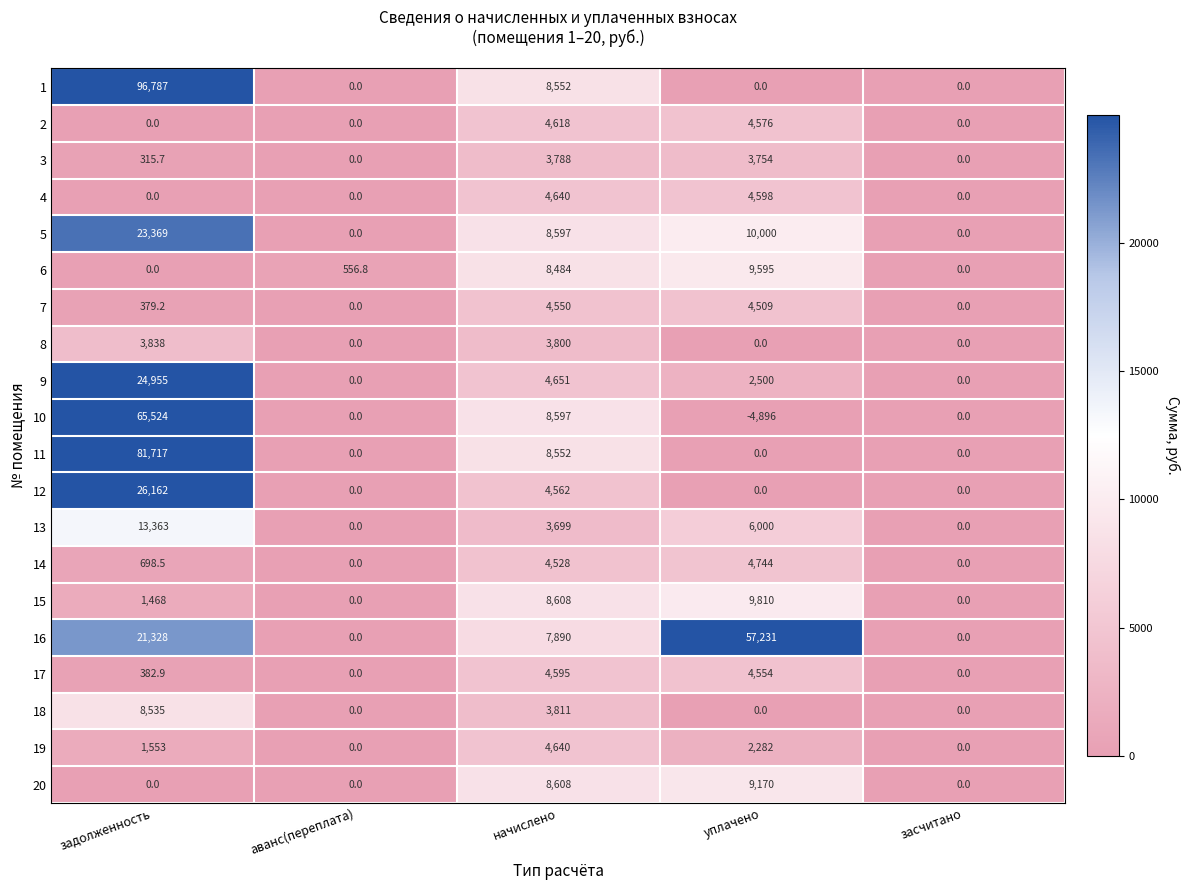

What is the approximate value of 16 at уплачено?

57231.0